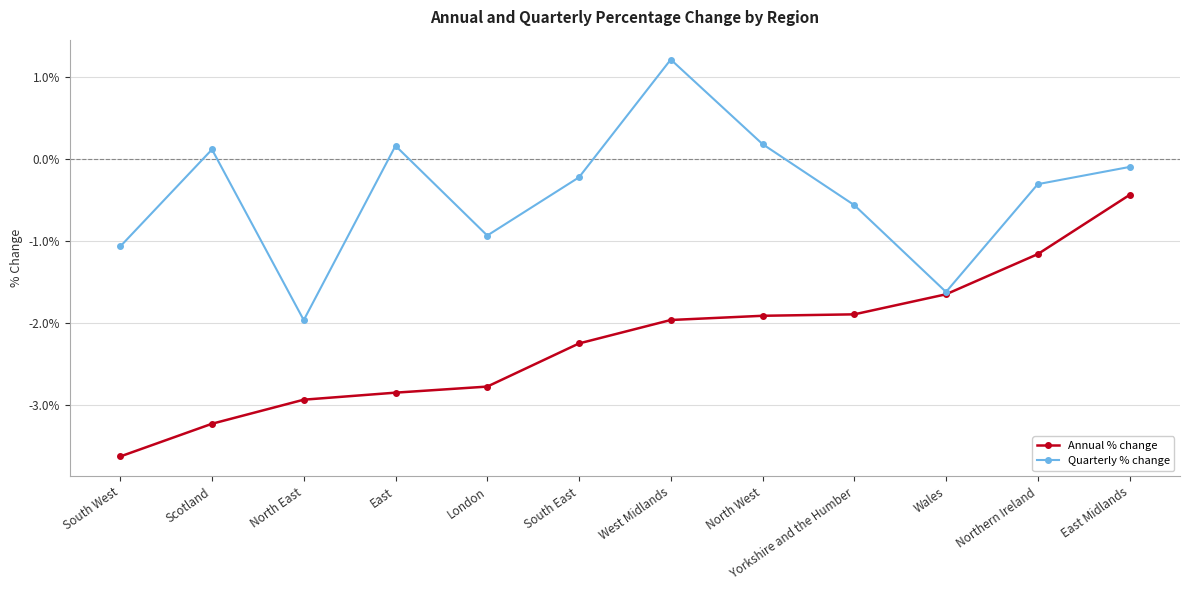

Is it true that Quarterly % change equals -0.0 at East Midlands?

True